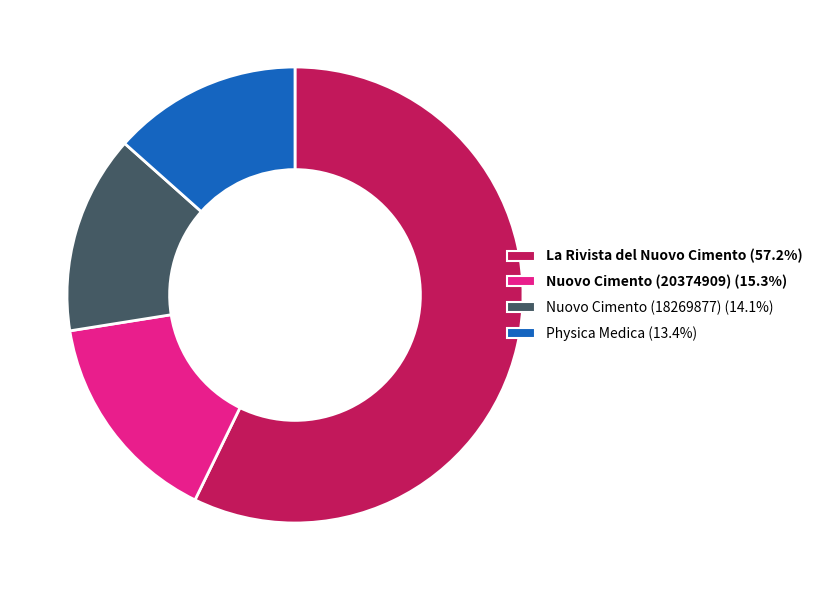

Combined, do La Rivista del Nuovo Cimento and Physica Medica account for over 50%?

Yes